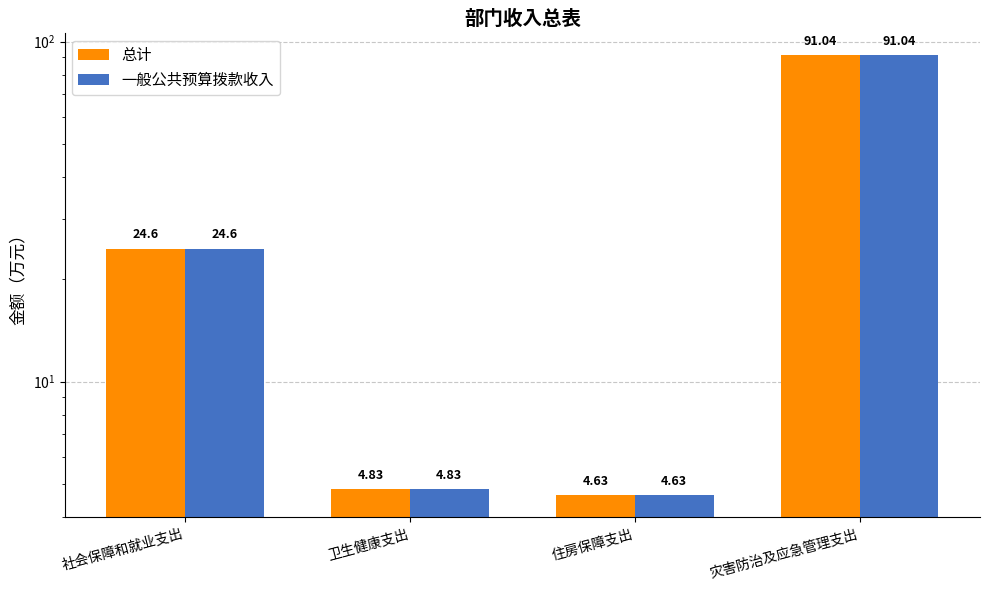

What is the average value of the 一般公共预算拨款收入 series?

31.3